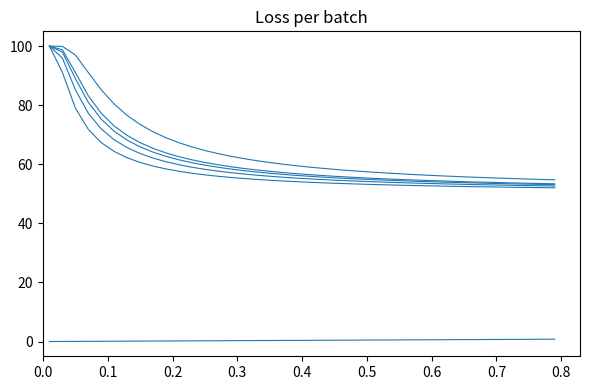

Does the chart have visible grid lines?

No